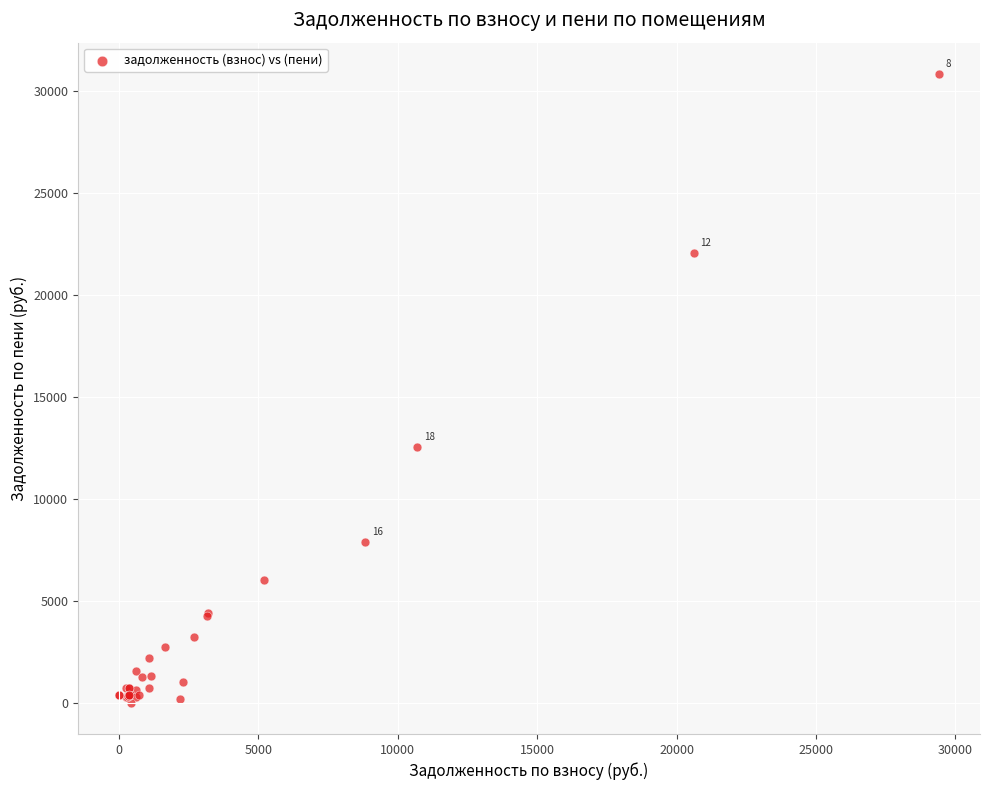

What Y value in the scatter plot is closest to 15409?

12551.0